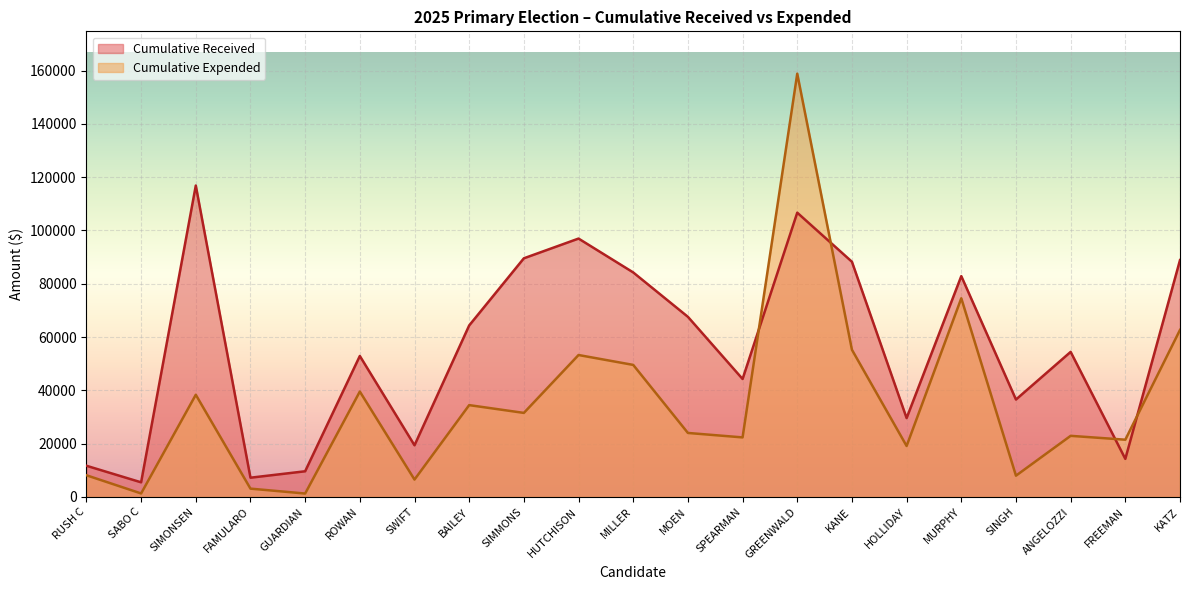

Read the Cumulative Received value at MOEN.

67598.3